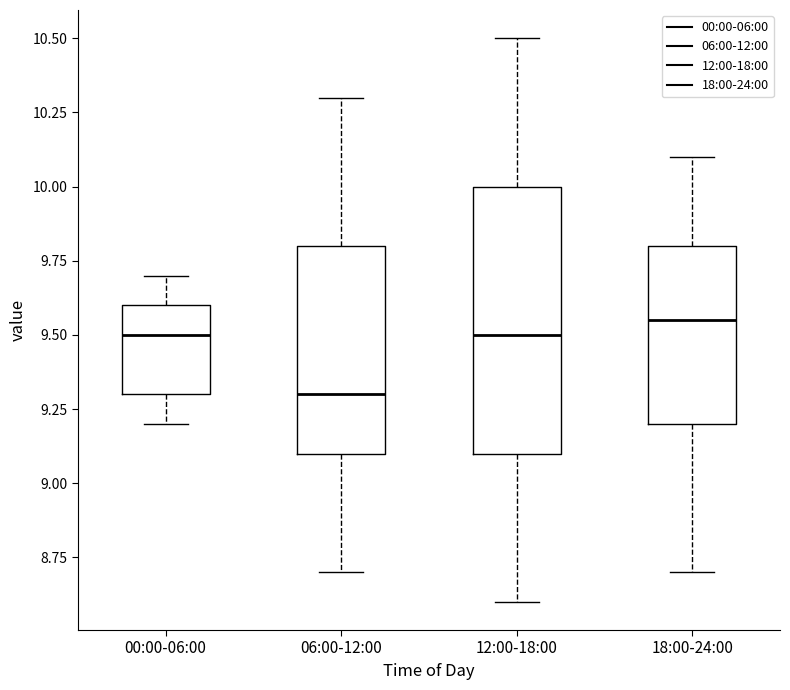

Where does the lower whisker of the box for 06:00-12:00 end on the y-axis? The values are not printed on the chart, so give them approximately, as read against the axis.

8.70